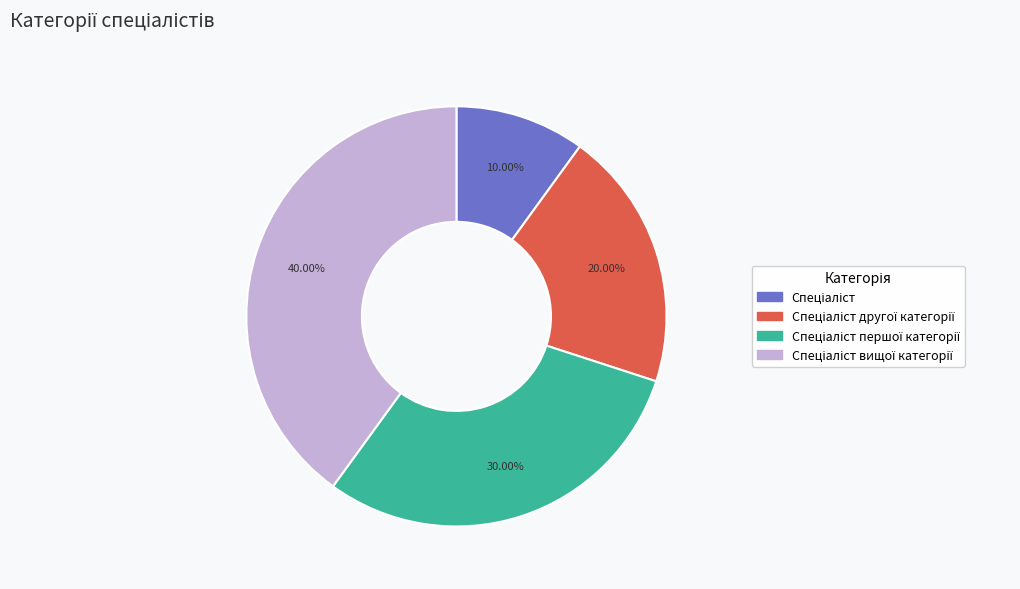

To the nearest percent, what is the difference between the largest and smallest slice percentages?

30%